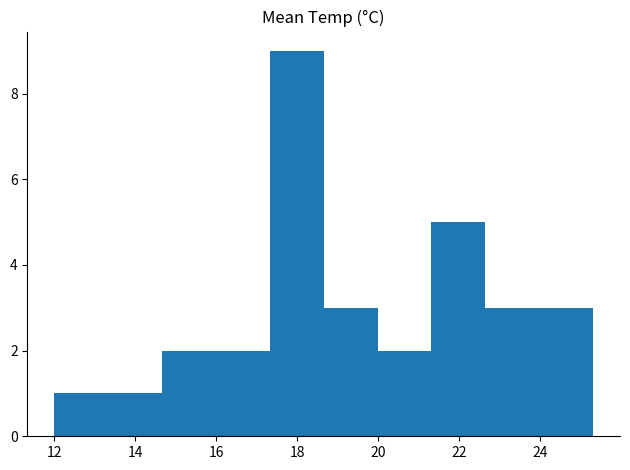

Reading left to right, list every bar in this chart as the range it spans on the x-axis followed by its height. Neither the bar edges nor the heights are printed on the chart, so give them approximately, as read against the axes.

12.0 to 13.4: 1
13.4 to 14.6: 1
14.6 to 16.0: 2
16.0 to 17.4: 2
17.4 to 18.6: 9
18.6 to 20.0: 3
20.0 to 21.4: 2
21.4 to 22.6: 5
22.6 to 24.0: 3
24.0 to 25.4: 3